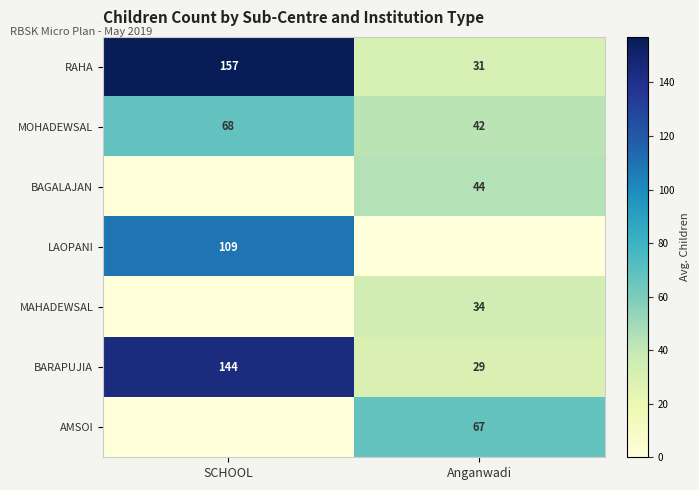

What is the sum of all RAHA values?

188.4